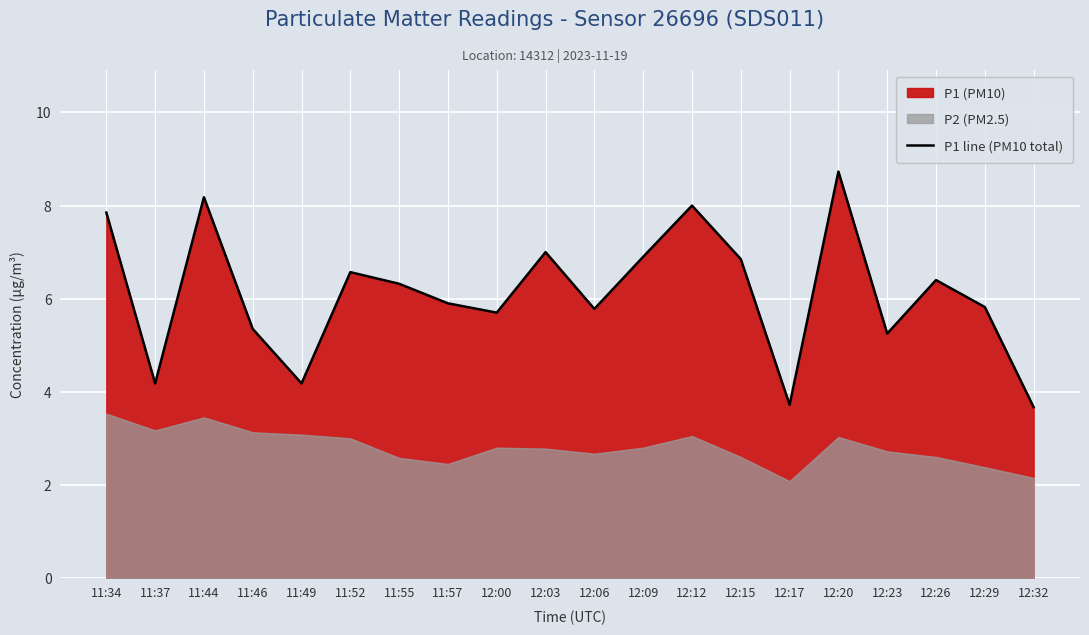

What value does the data have at 12:03?

7.0